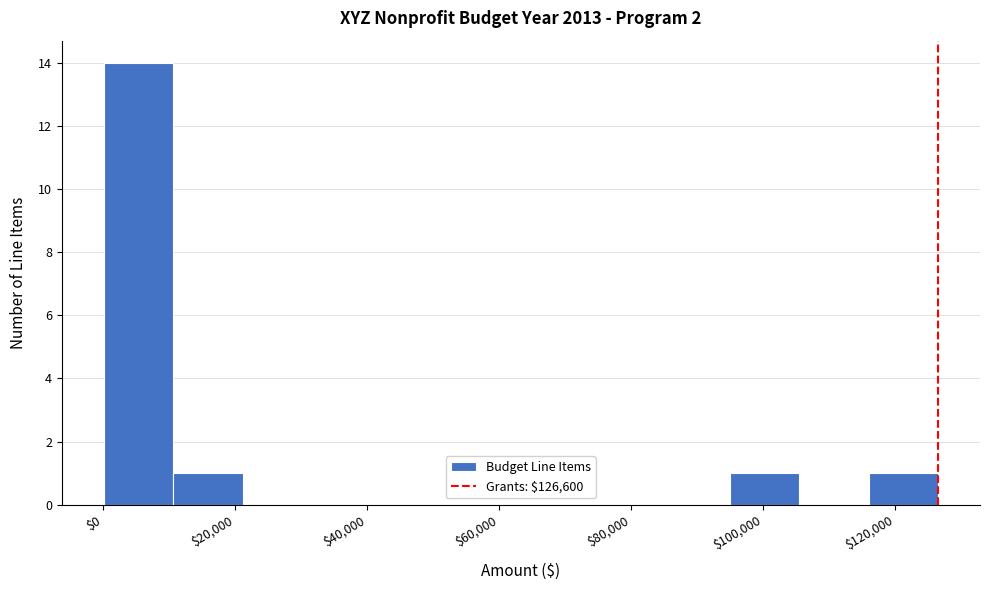

What is the height of the bar covering 0 to 10000 on the x-axis? Neither the bar edges nor the heights are printed on the chart, so give them approximately, as read against the axes.

14